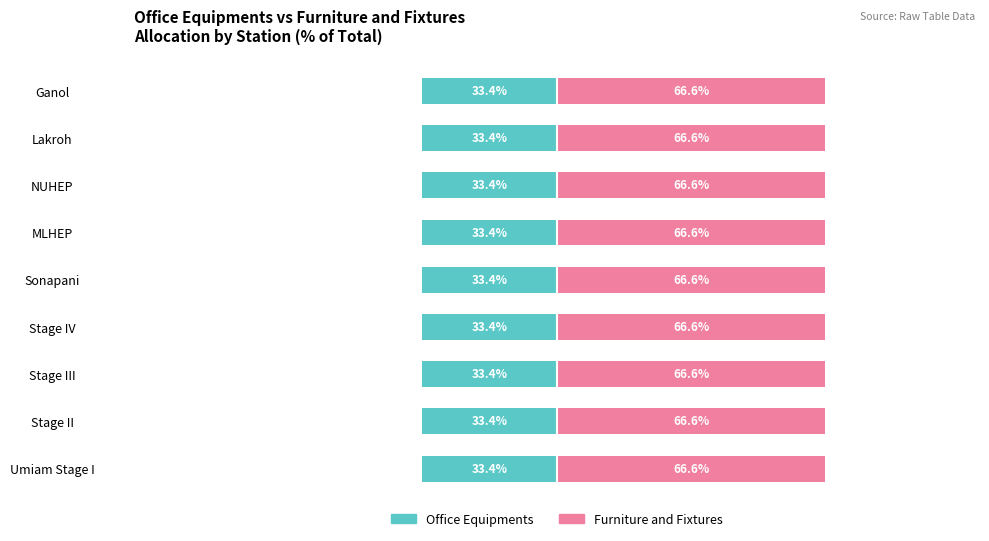

Reading right to left, list all the values displayed in this chart.

Office Equipments: -33.4	-33.4	-33.4	-33.4	-33.4	-33.4	-33.4	-33.4	-33.4
Furniture and Fixtures: 66.6	66.6	66.6	66.6	66.6	66.6	66.6	66.6	66.6